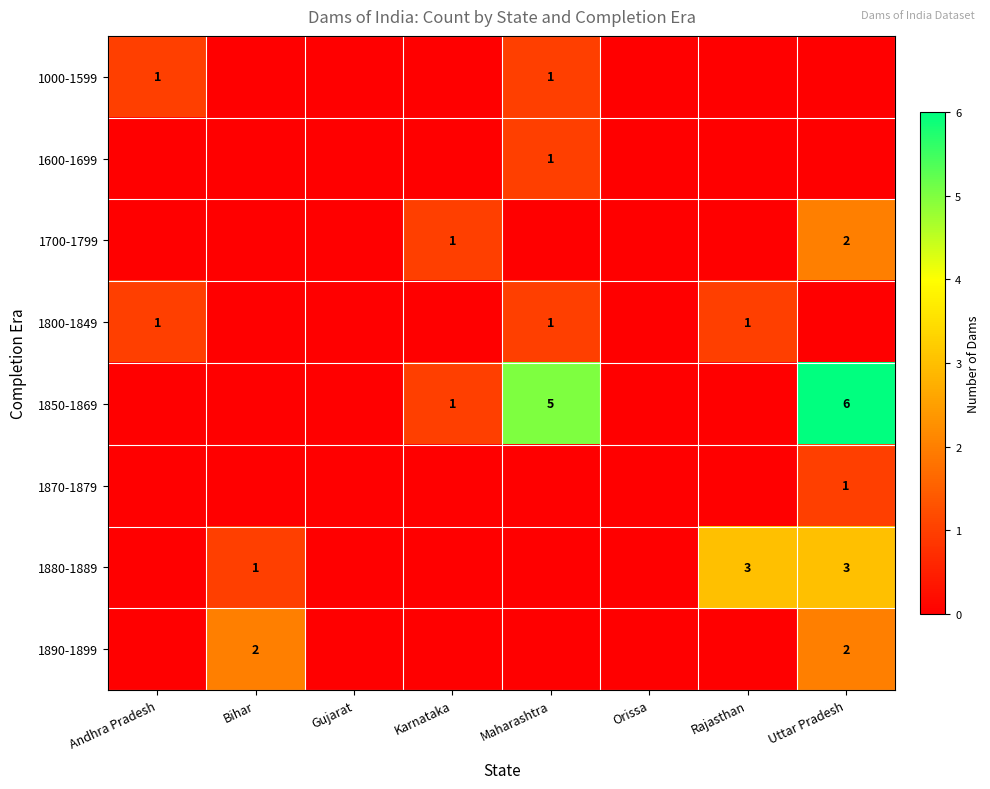

Count the number of data series in this chart.

8